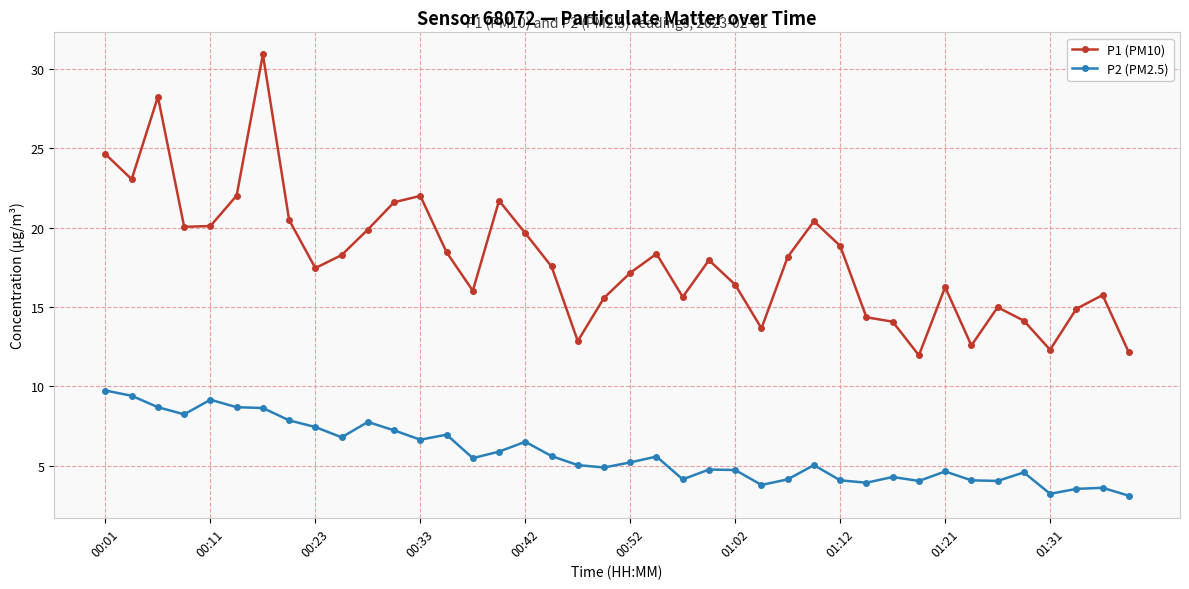

What is the average value of the P2 (PM2.5) series?

5.8